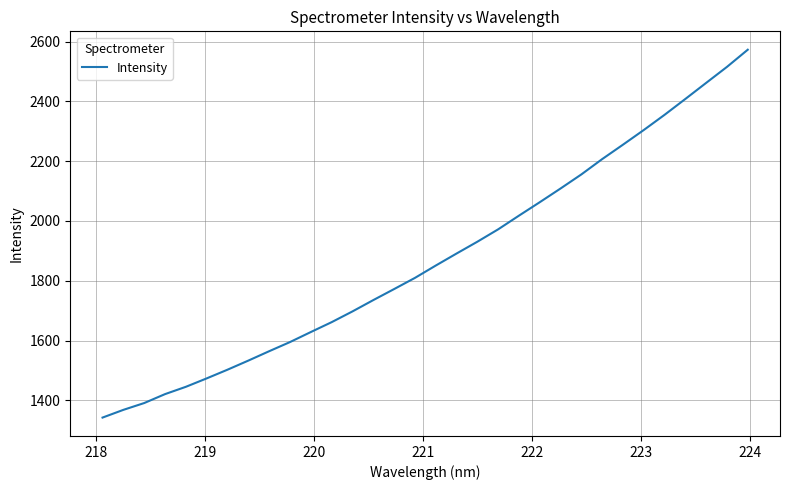

What is the maximum value shown in the chart?

2572.5